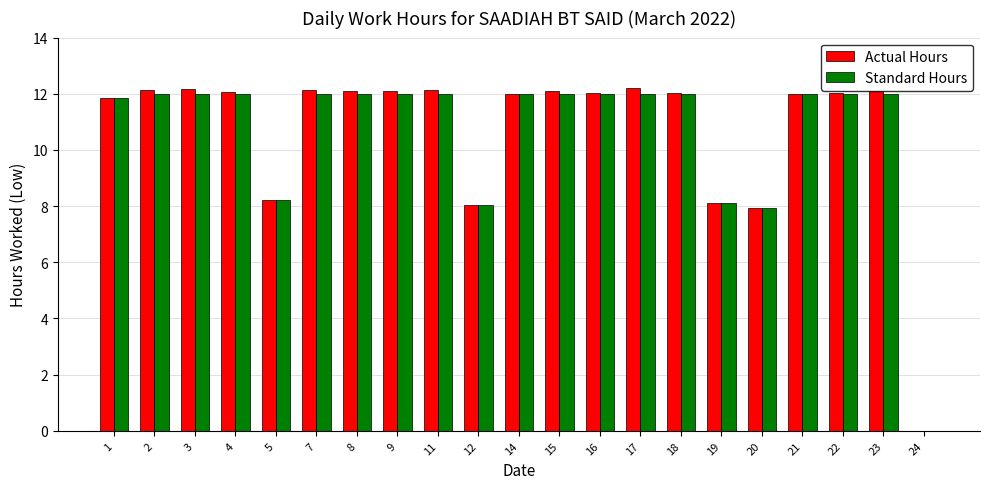

True or false: Standard Hours has a value of 11.8 at 1.

True